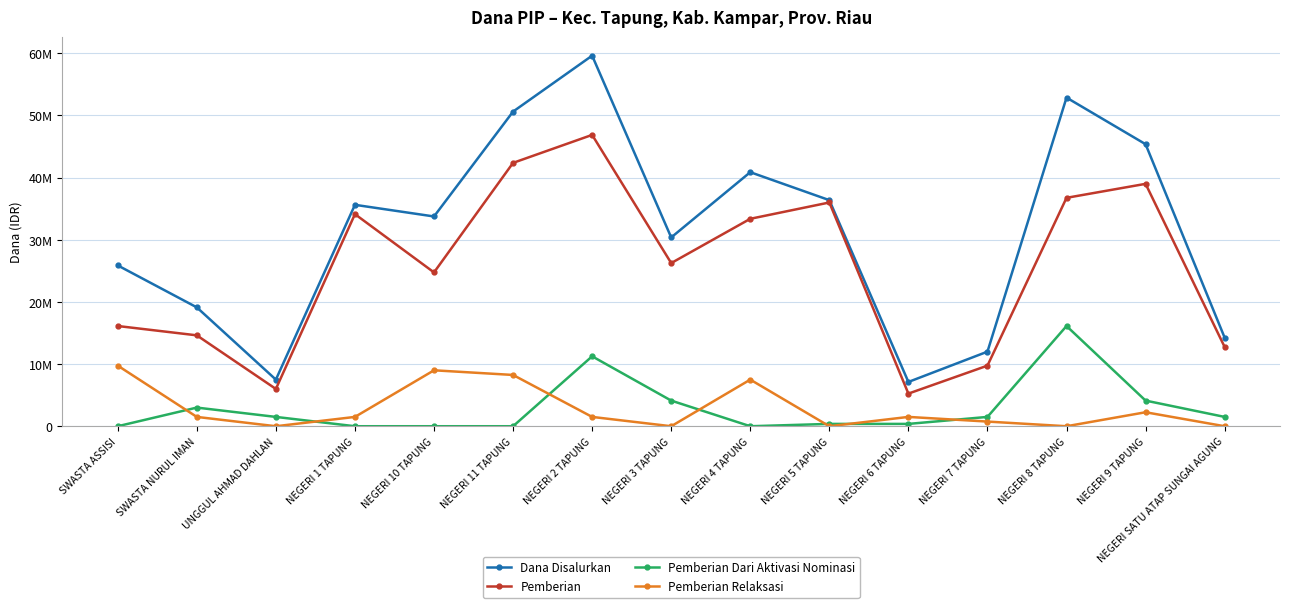

What are all the series names shown in the legend?

Dana Disalurkan, Pemberian, Pemberian Dari Aktivasi Nominasi, Pemberian Relaksasi